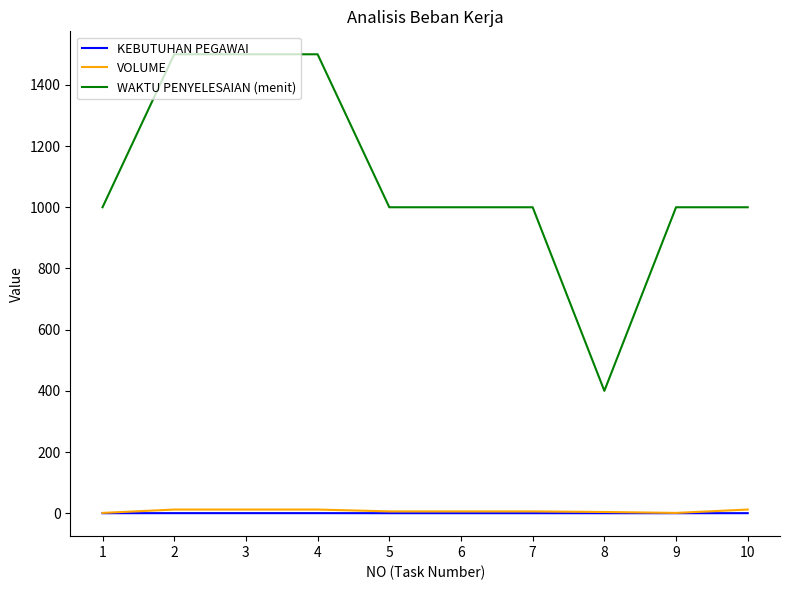

What are all the series names shown in the legend?

KEBUTUHAN PEGAWAI, VOLUME, WAKTU PENYELESAIAN (menit)